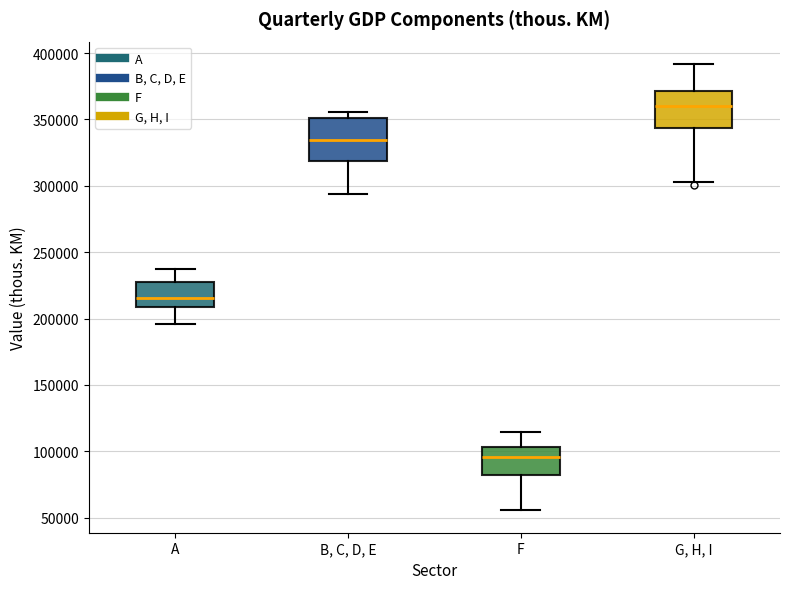

Which box's median line is the highest?

G, H, I